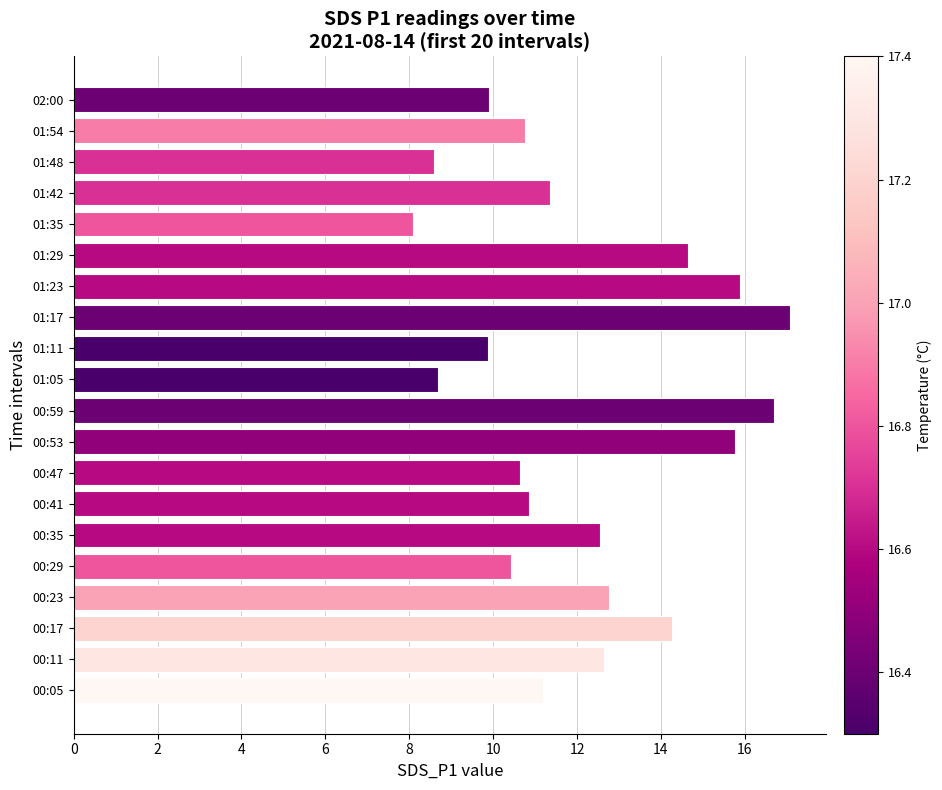

Count the number of values greater than 11.

11